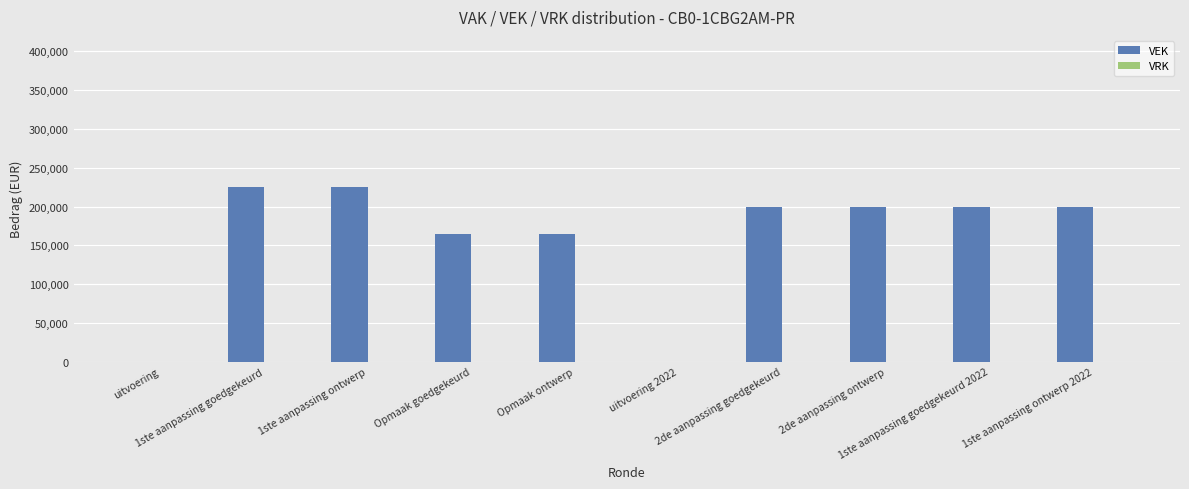

What is the maximum value shown in the chart?

225000